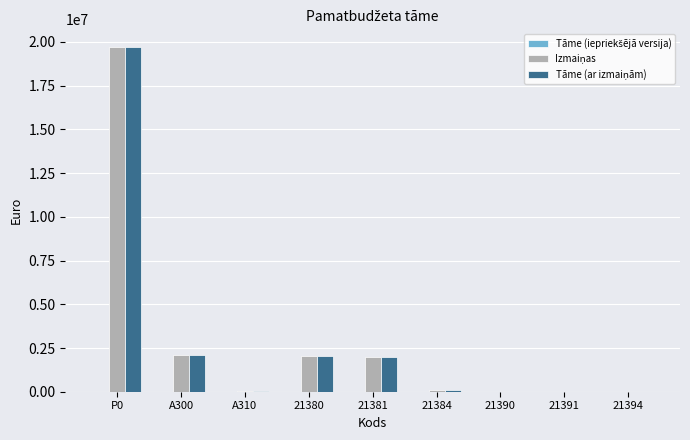

At which category is the sum across all series the highest?

P0